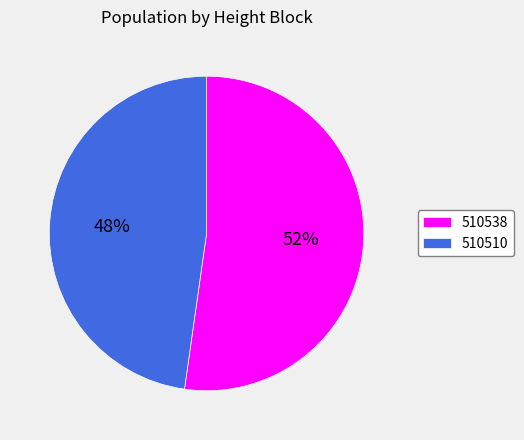

To the nearest percent, what percentage of the pie is 510510?

48%